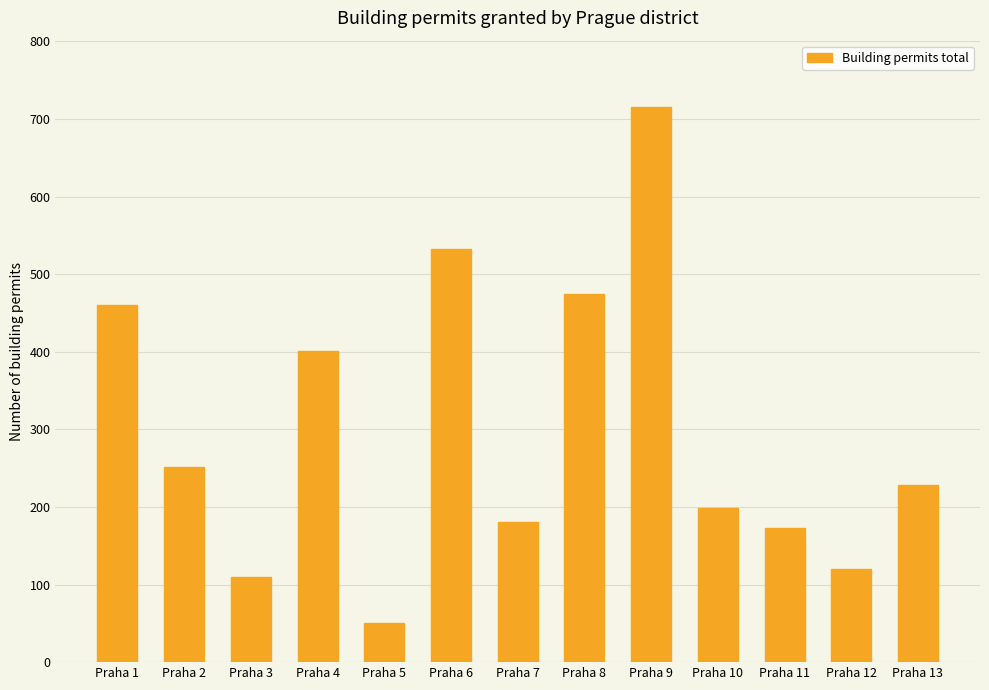

How many bars are there in total?

13